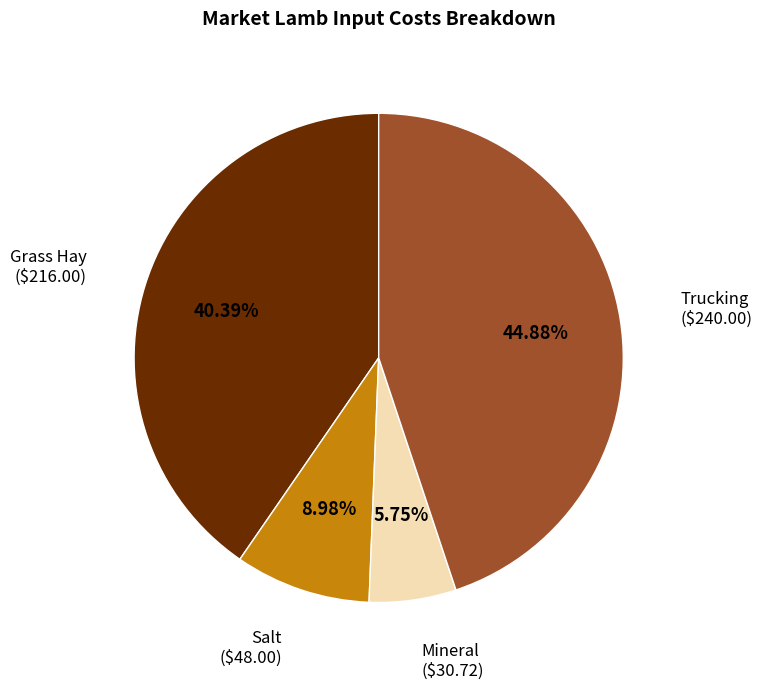

To the nearest percent, what is the average slice percentage?

25%